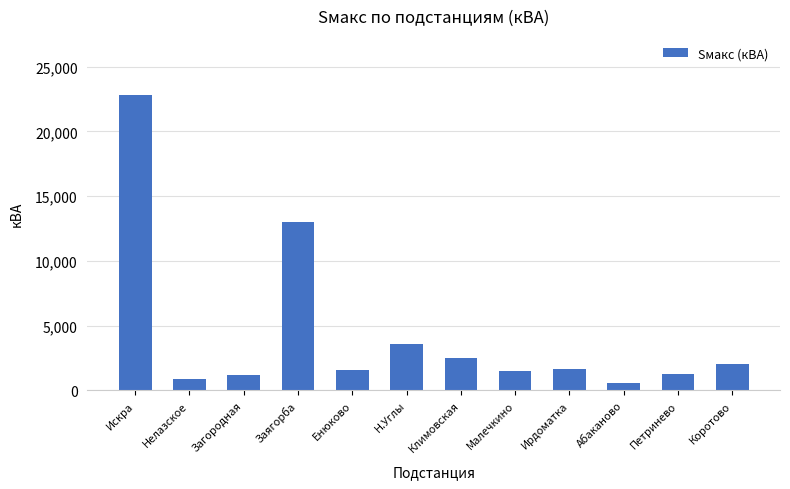

What is the minimum value shown in the chart?

557.5